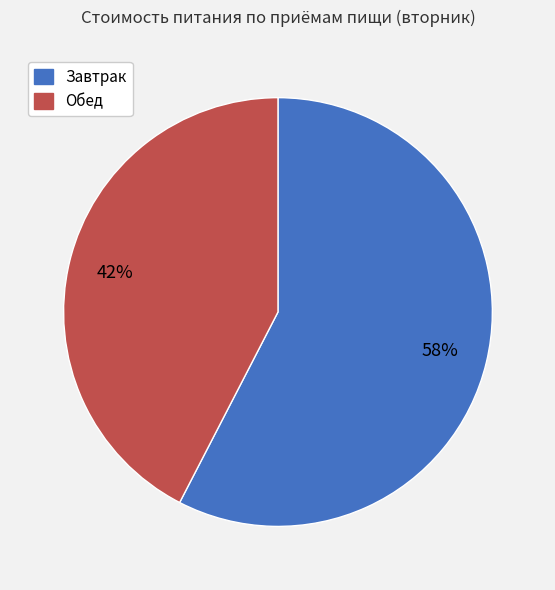

To the nearest percent, what portion does Обед represent?

42%